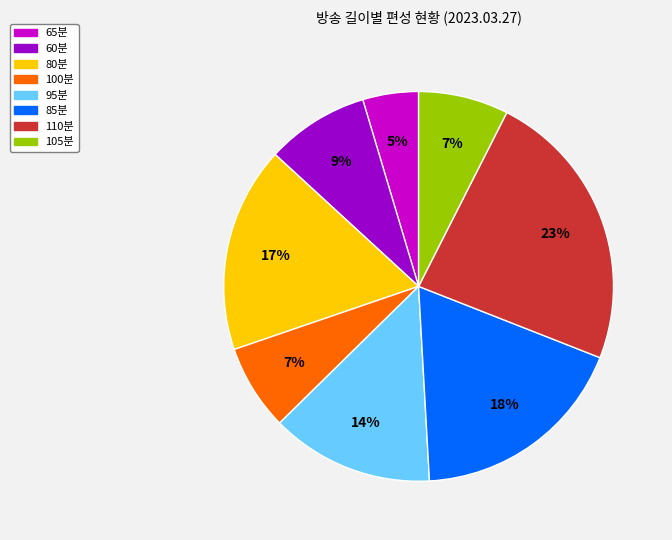

Which slice is the smallest?

65분